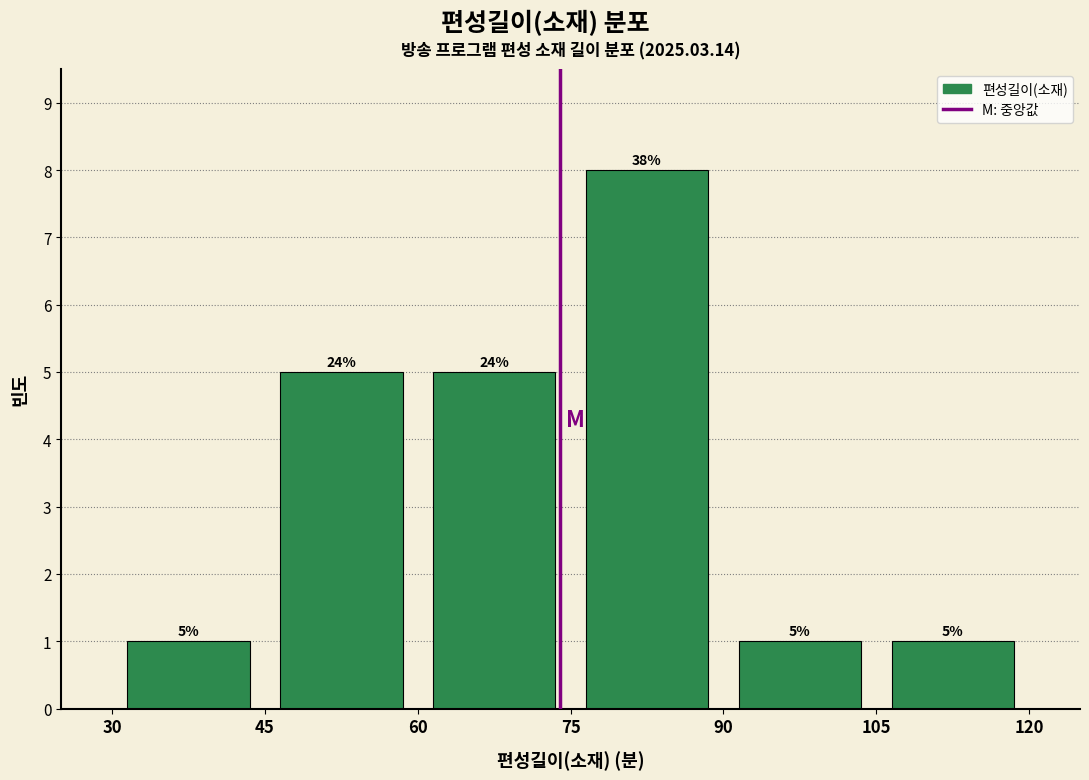

Over which range of the x-axis is the bar tallest?

75 to 90